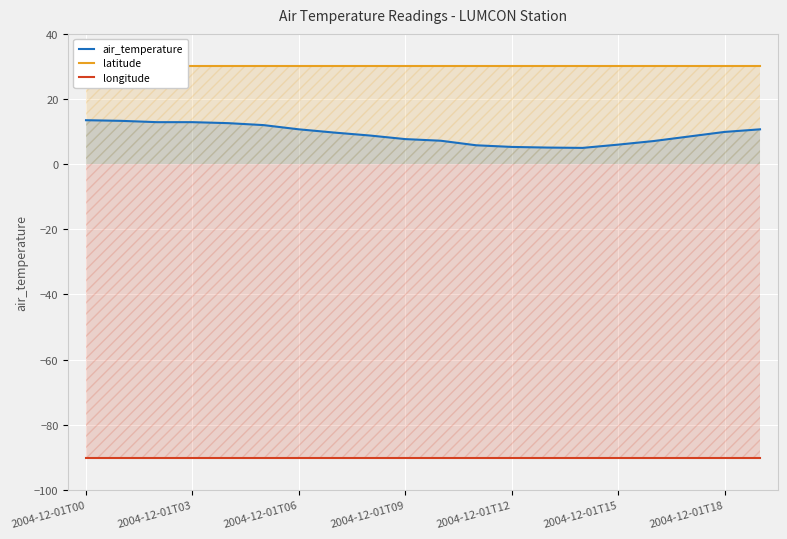

How many values in the air_temperature series exceed 9?

10